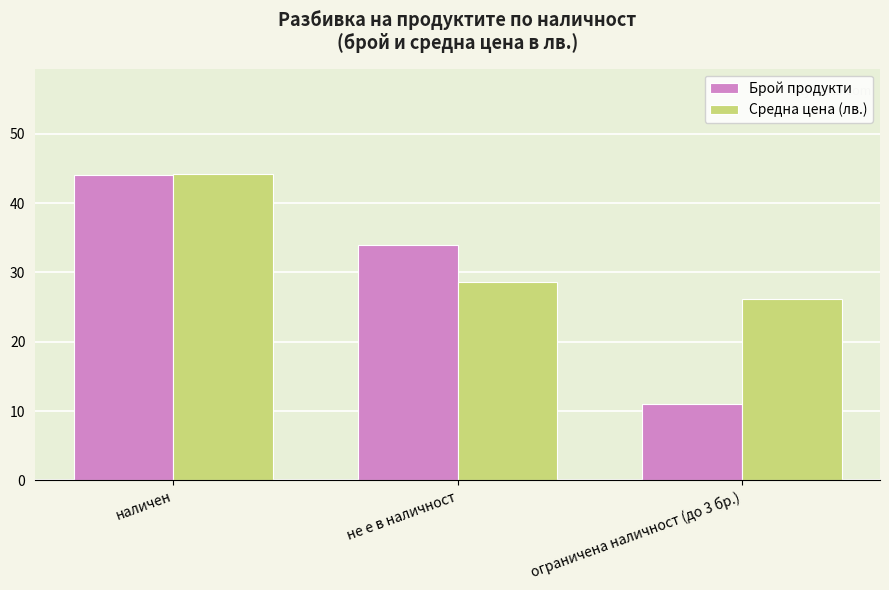

What is the sum of the Брой продукти values at ограничена наличност (до 3 бр.) and наличен?

55.0